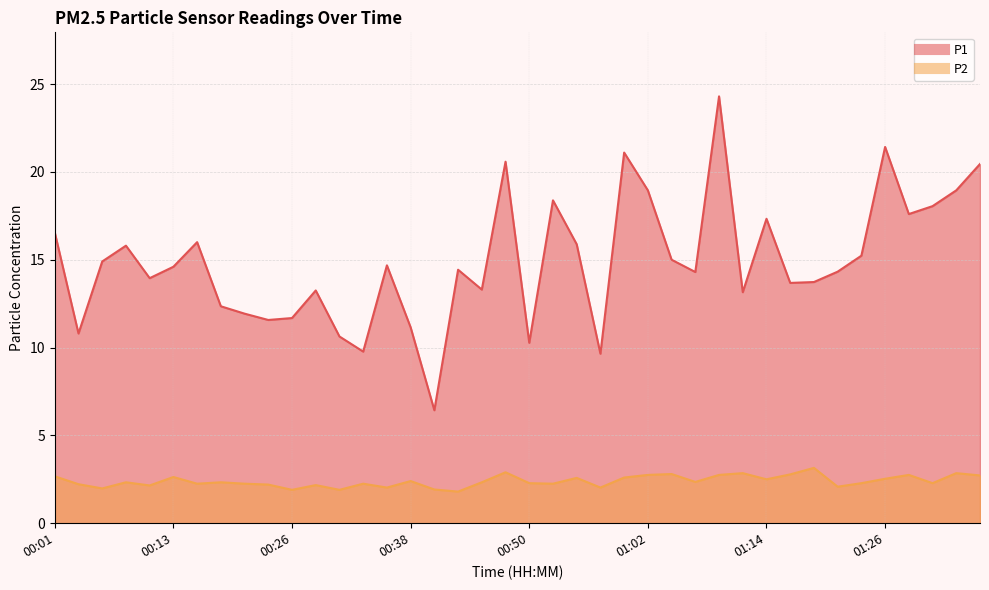

Does the chart have visible grid lines?

Yes